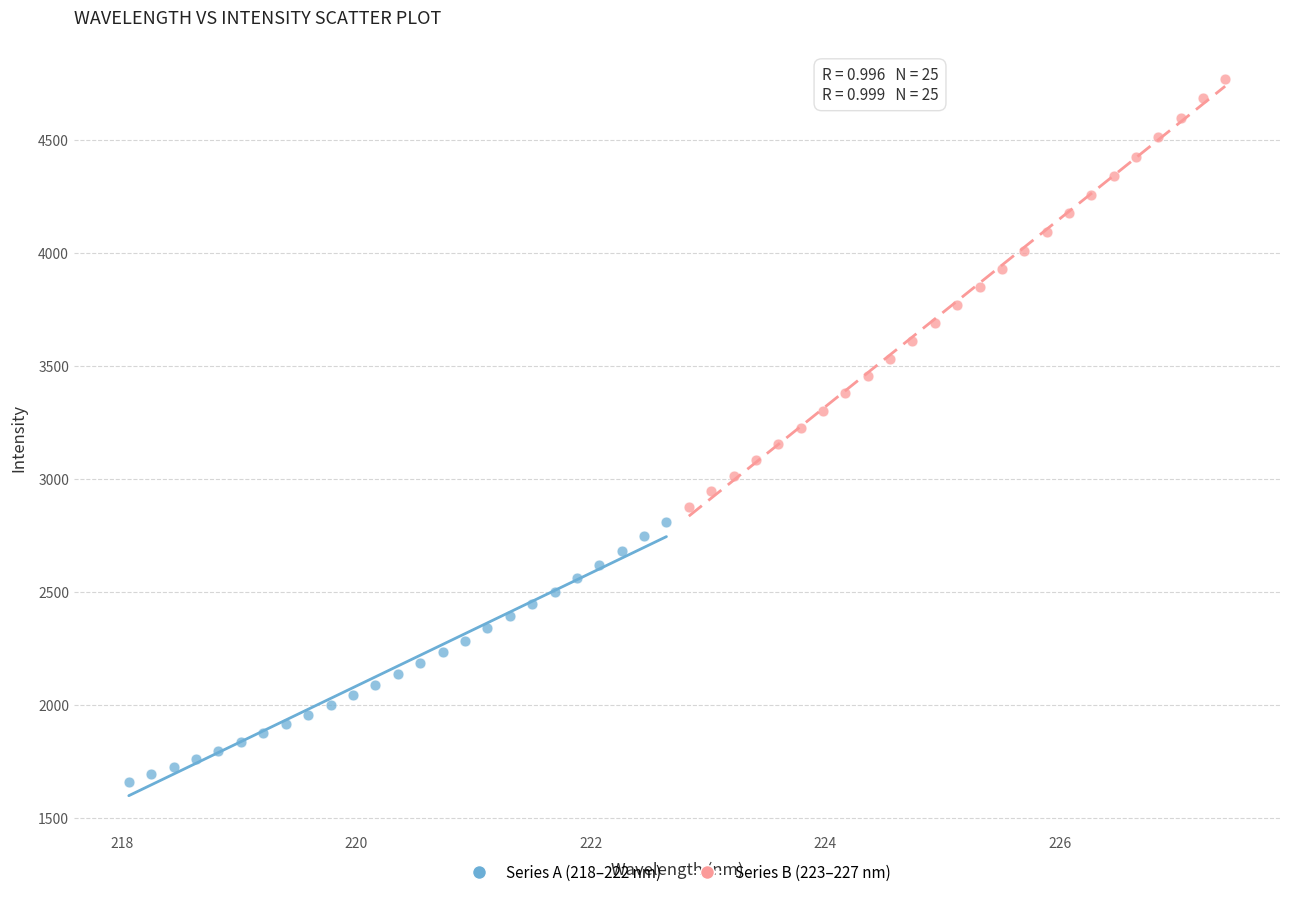

Which series reaches the maximum Y coordinate?

Series B (223–227 nm)